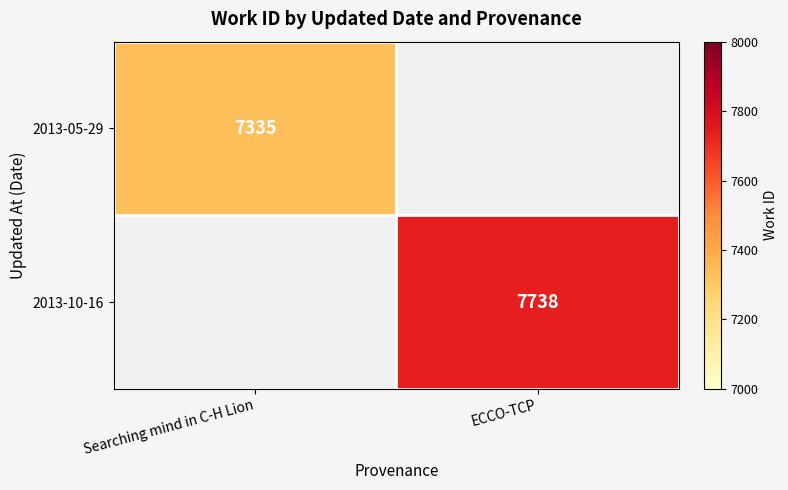

At which category does the chart reach its minimum across all series?

Searching mind in C-H Lion